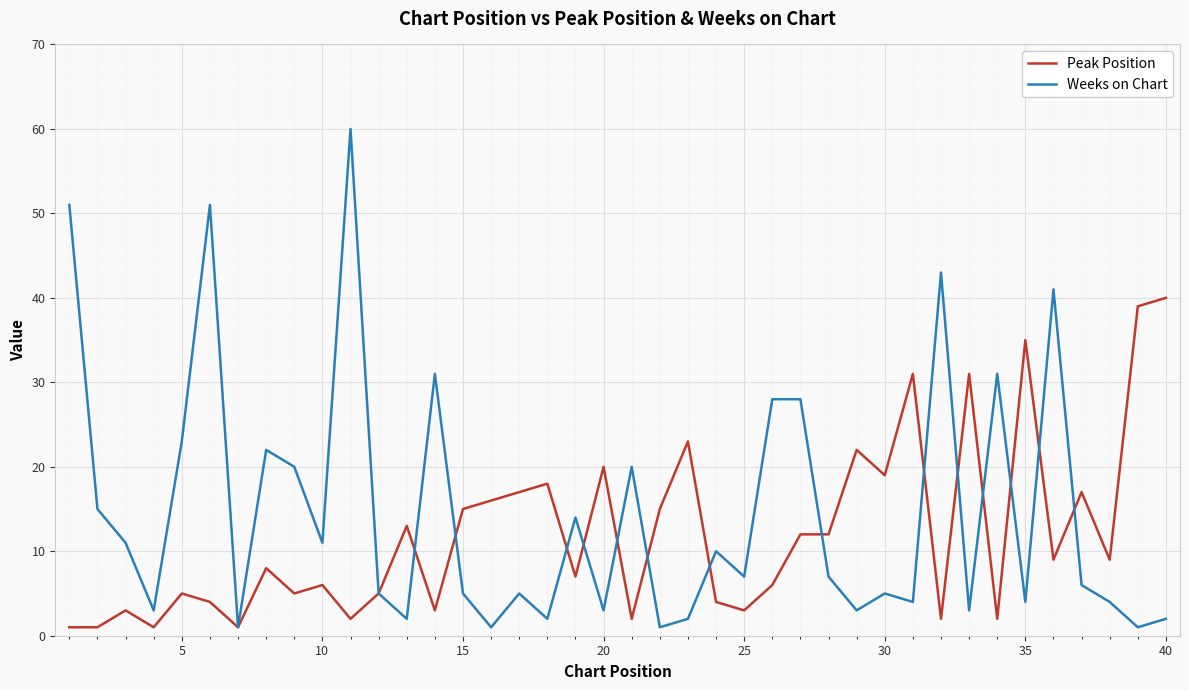

List the series in order of their peak value, highest first.

Weeks on Chart, Peak Position